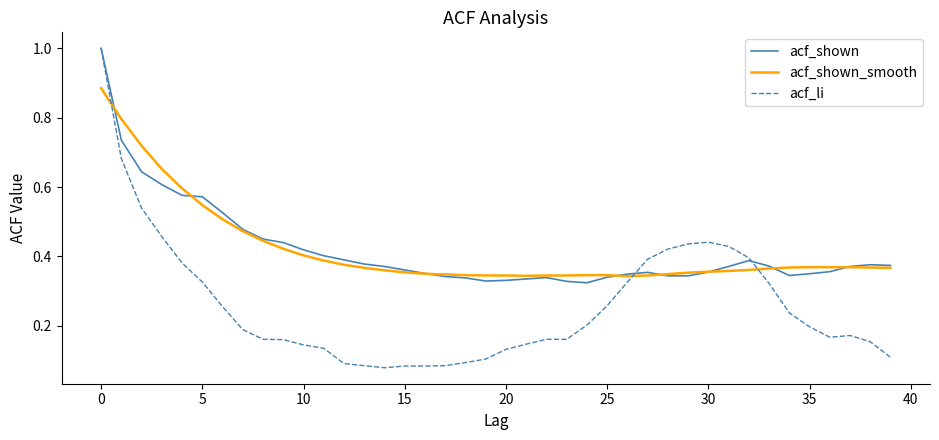

What is the sum of all acf_shown_smooth values?

16.8